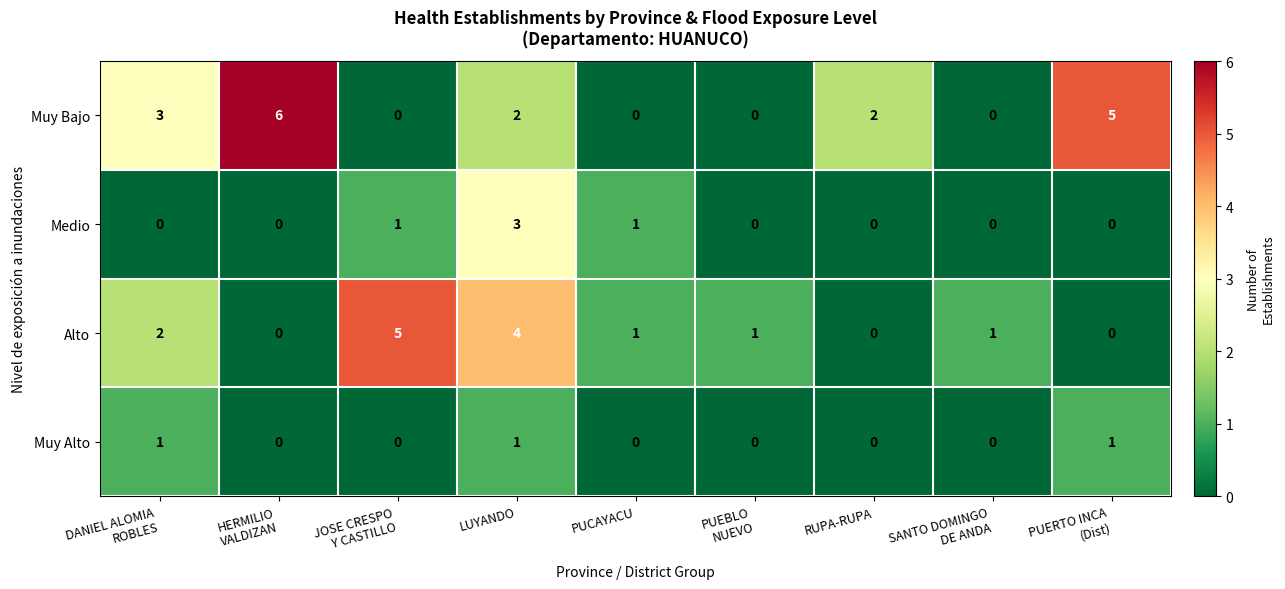

Is it true that Muy Alto equals 0 at RUPA-RUPA?

True